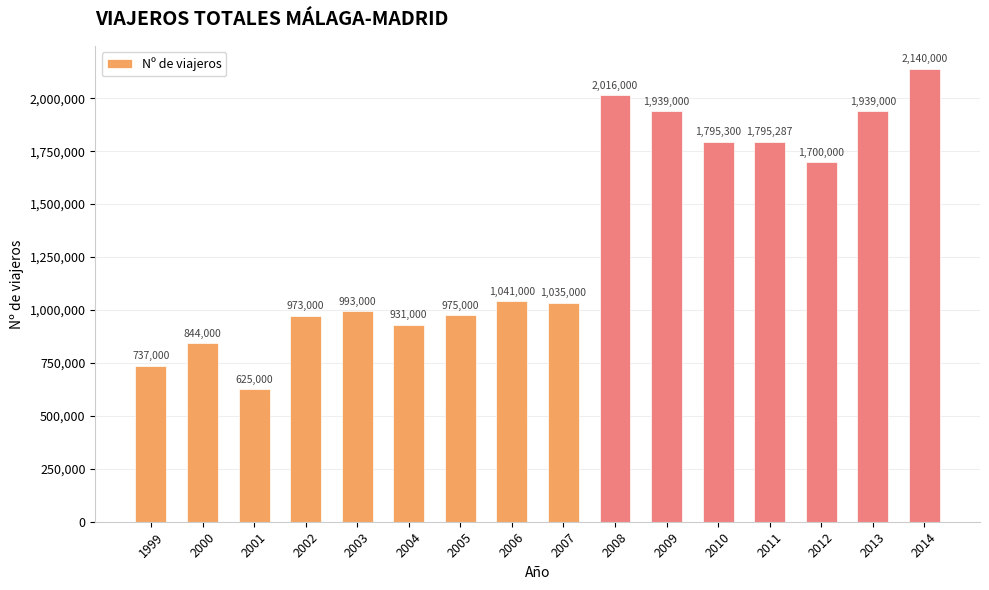

Which has a higher value, 2004 or 2002?

2002